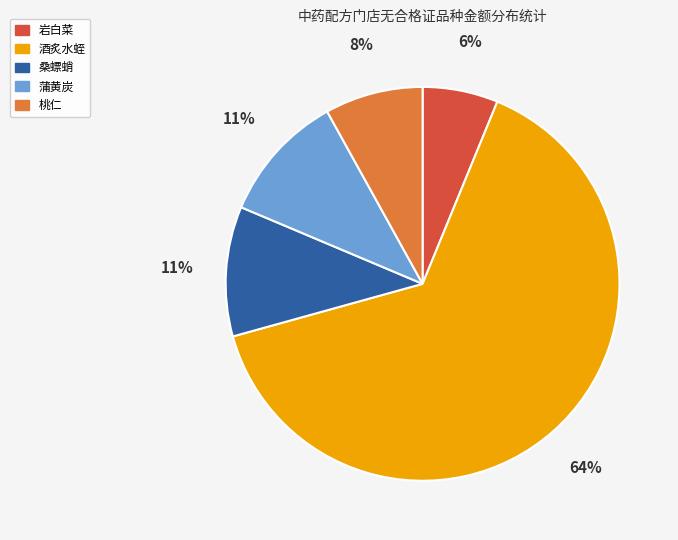

Between 岩白菜 and 蒲黄炭, which is larger?

蒲黄炭